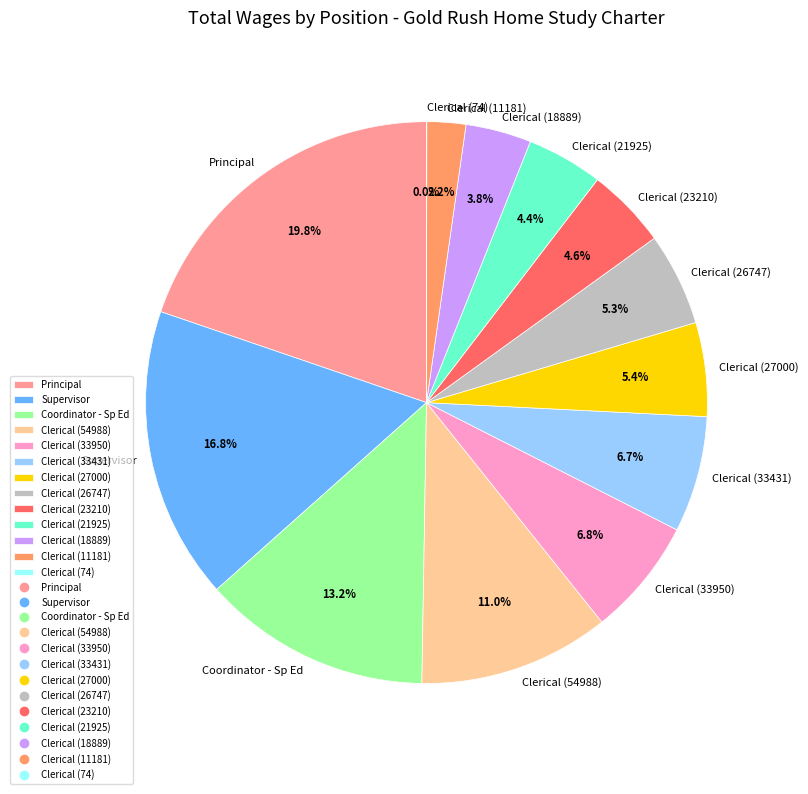

Is the sum of Clerical (33431) and Clerical (26747) greater than half?

No